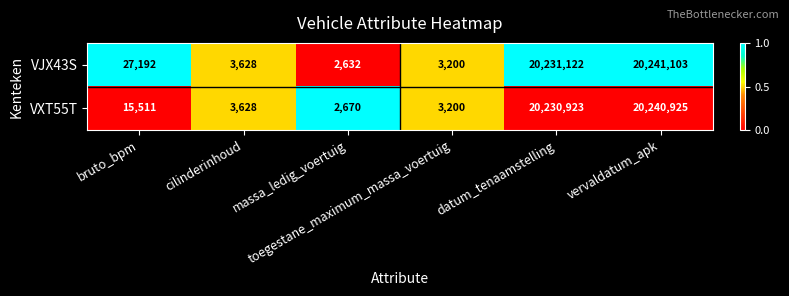

Rank the series by their maximum value, from highest to lowest.

VJX43S, VXT55T